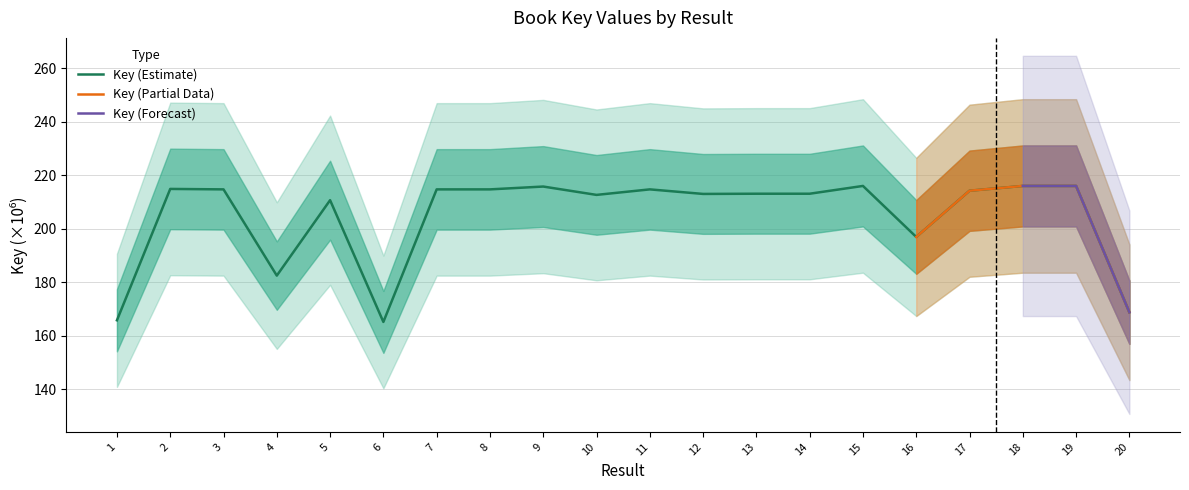

Rank the categories by value from highest to lowest.

18, 19, 15, 9, 2, 7, 3, 11, 8, 17, 13, 14, 12, 10, 5, 16, 4, 20, 1, 6